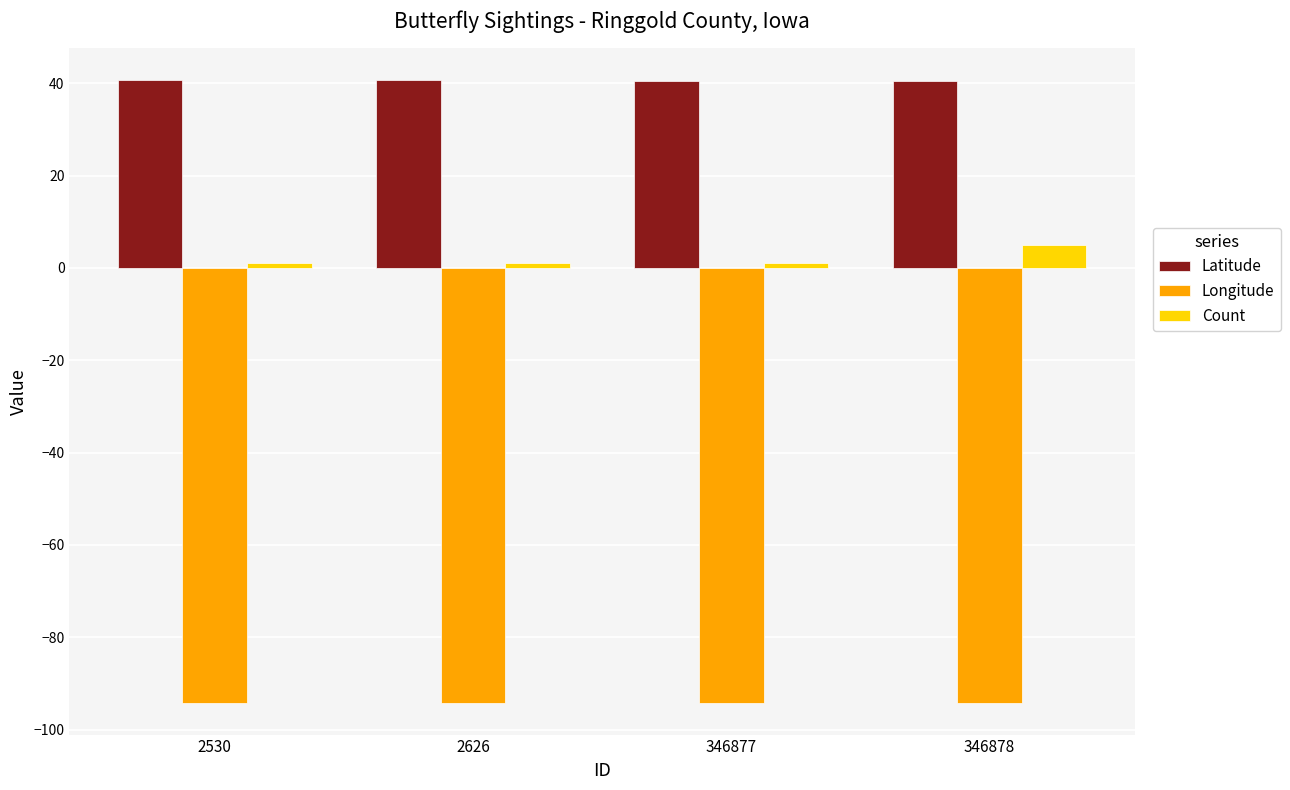

Is the value of Longitude at 346877 greater than the value of Count at 2530?

No